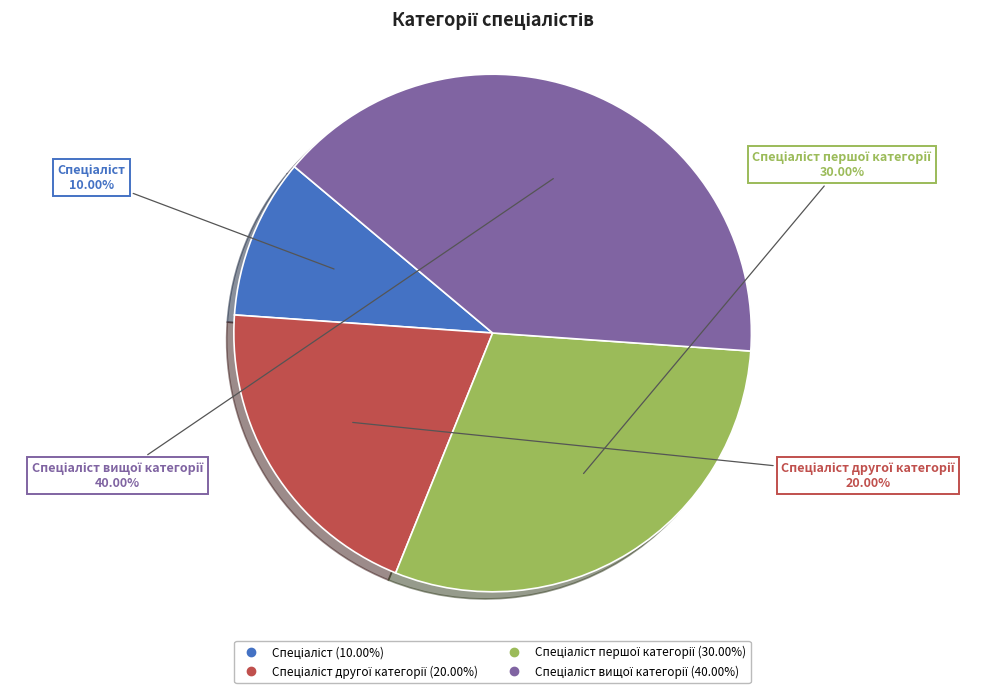

To the nearest percent, what is the difference between the largest and smallest slice percentages?

30%